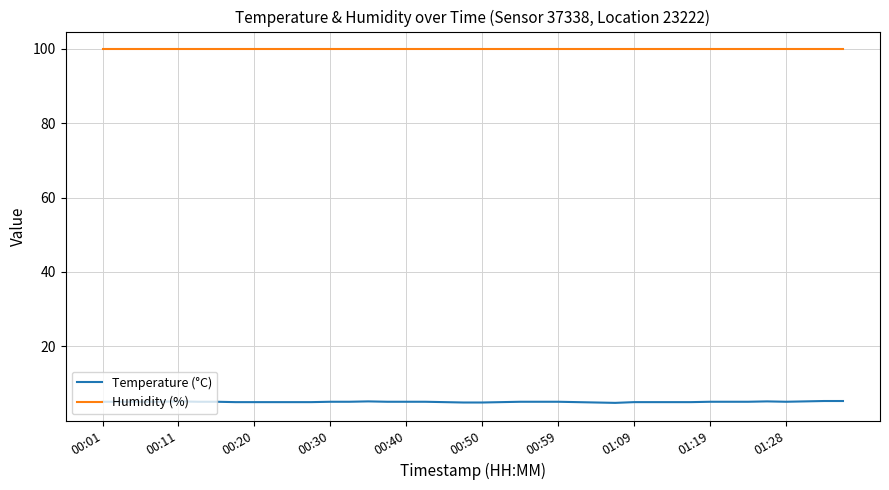

What are all the series names shown in the legend?

Temperature (°C), Humidity (%)